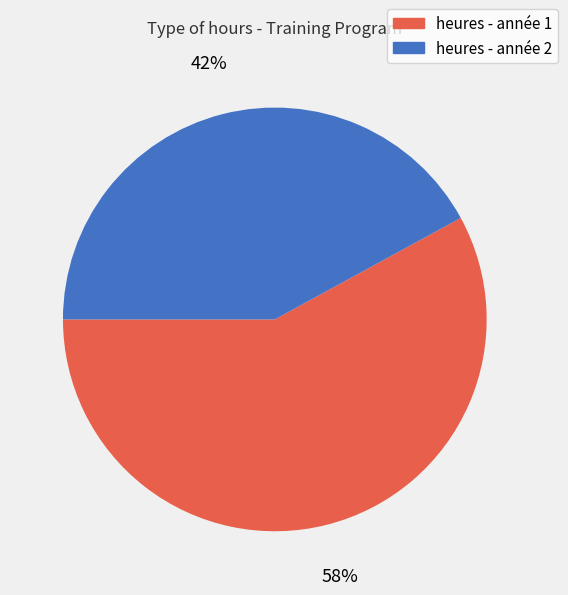

Does any single category account for the majority?

Yes